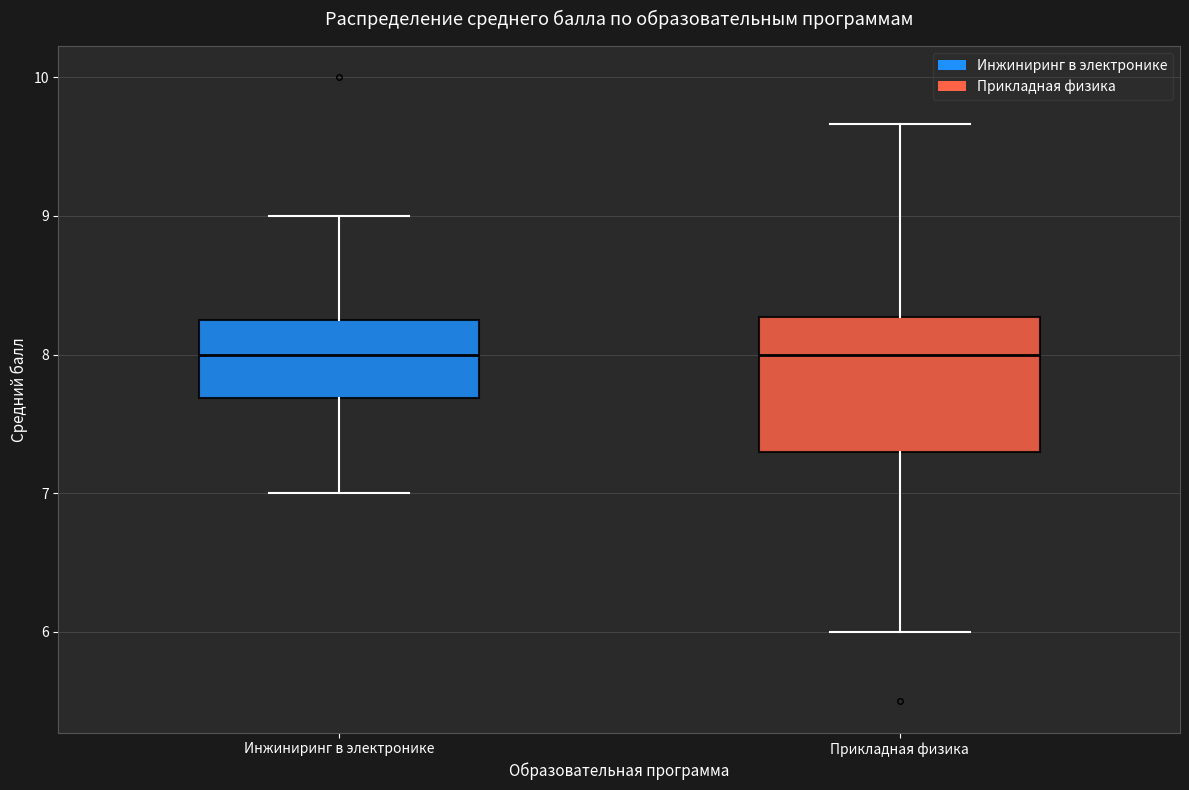

Reading left to right, transcribe this box plot: for each box, give where its median line is, the range the box spans, and where its two whiskers end, as read against the y-axis. The values are not printed on the chart, so give them approximately, as read against the axis.

Инжиниринг в электронике: median 8.0, box 7.7 to 8.3, whiskers 7.0 to 9.0
Прикладная физика: median 8.0, box 7.3 to 8.3, whiskers 6.0 to 9.7